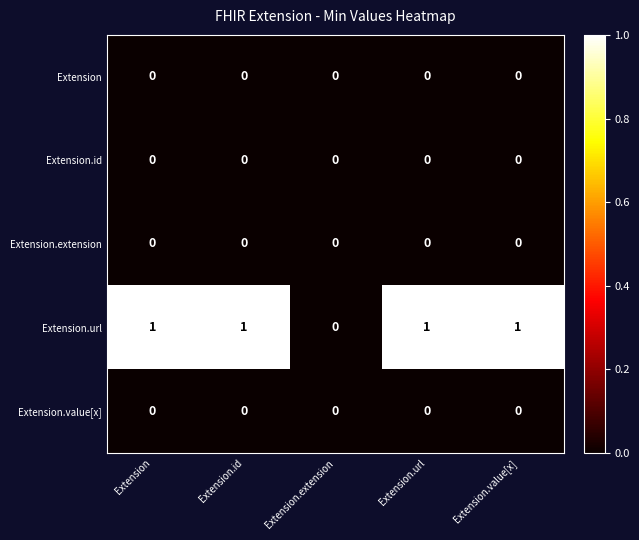

How many data points does each series have?

5